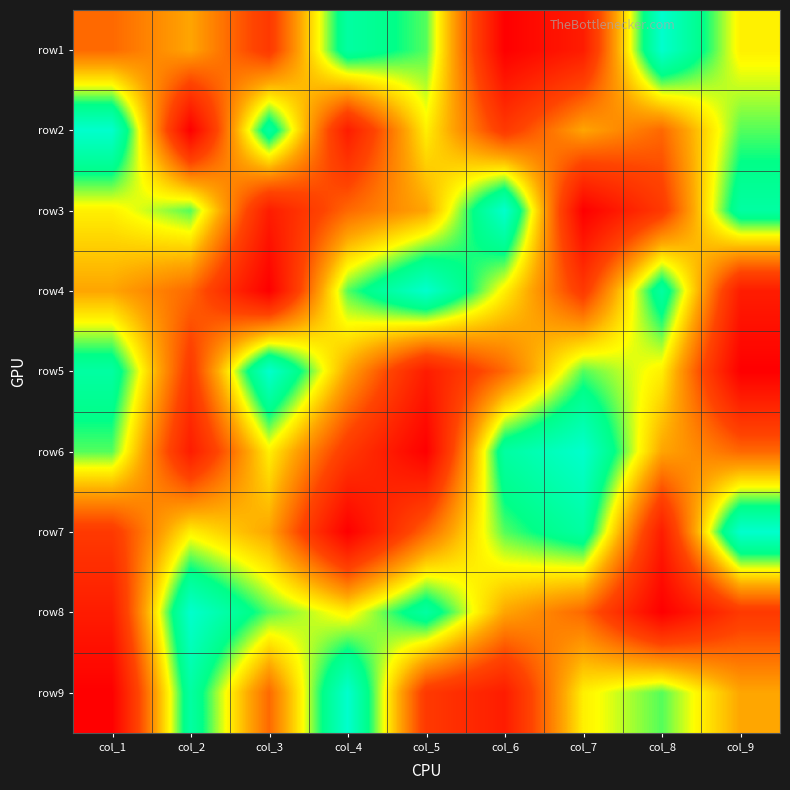

Reading left to right, transcribe all the data shown in this chart.

row1: col_1=4	col_2=5	col_3=3	col_4=8	col_5=7	col_6=1	col_7=2	col_8=9	col_9=6
row2: col_1=9	col_2=1	col_3=8	col_4=2	col_5=6	col_6=3	col_7=5	col_8=4	col_9=7
row3: col_1=6	col_2=7	col_3=2	col_4=4	col_5=5	col_6=9	col_7=1	col_8=3	col_9=8
row4: col_1=5	col_2=4	col_3=1	col_4=7	col_5=9	col_6=6	col_7=3	col_8=8	col_9=2
row5: col_1=8	col_2=3	col_3=9	col_4=5	col_5=2	col_6=4	col_7=7	col_8=6	col_9=1
row6: col_1=7	col_2=2	col_3=6	col_4=3	col_5=1	col_6=8	col_7=9	col_8=5	col_9=4
row7: col_1=3	col_2=6	col_3=5	col_4=1	col_5=4	col_6=7	col_7=8	col_8=2	col_9=9
row8: col_1=2	col_2=9	col_3=7	col_4=6	col_5=8	col_6=5	col_7=4	col_8=1	col_9=3
row9: col_1=1	col_2=8	col_3=4	col_4=9	col_5=3	col_6=2	col_7=6	col_8=7	col_9=5